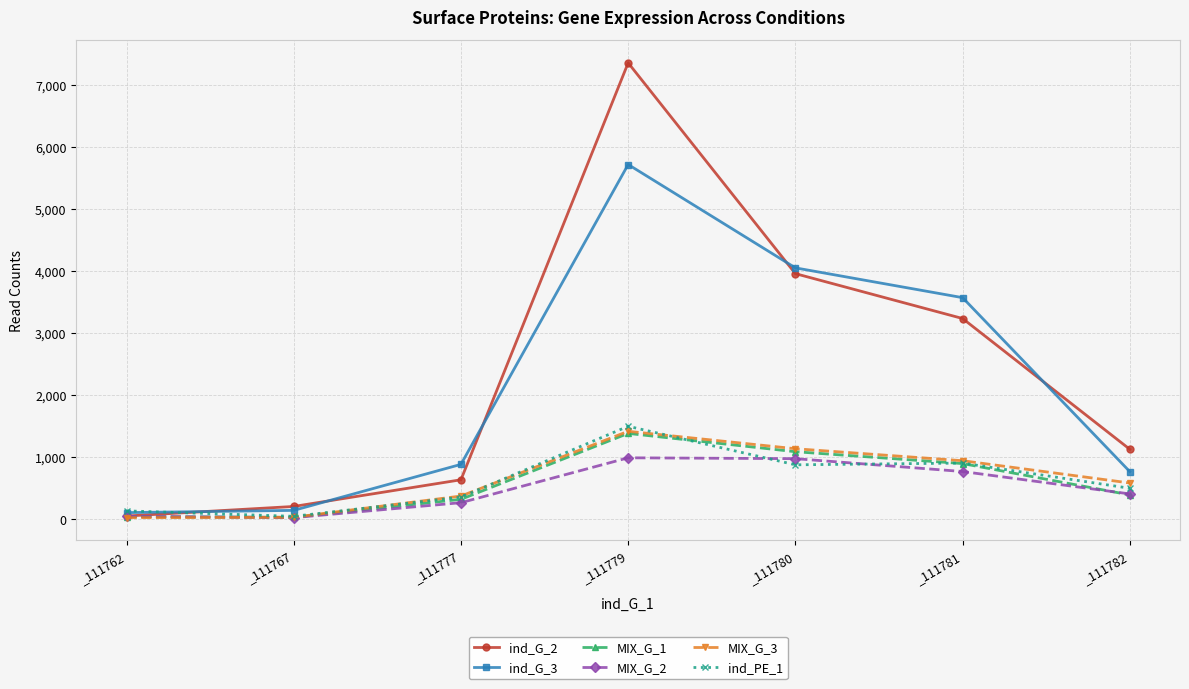

The value of MIX_G_1 at _111777 is 320. True or false?

True